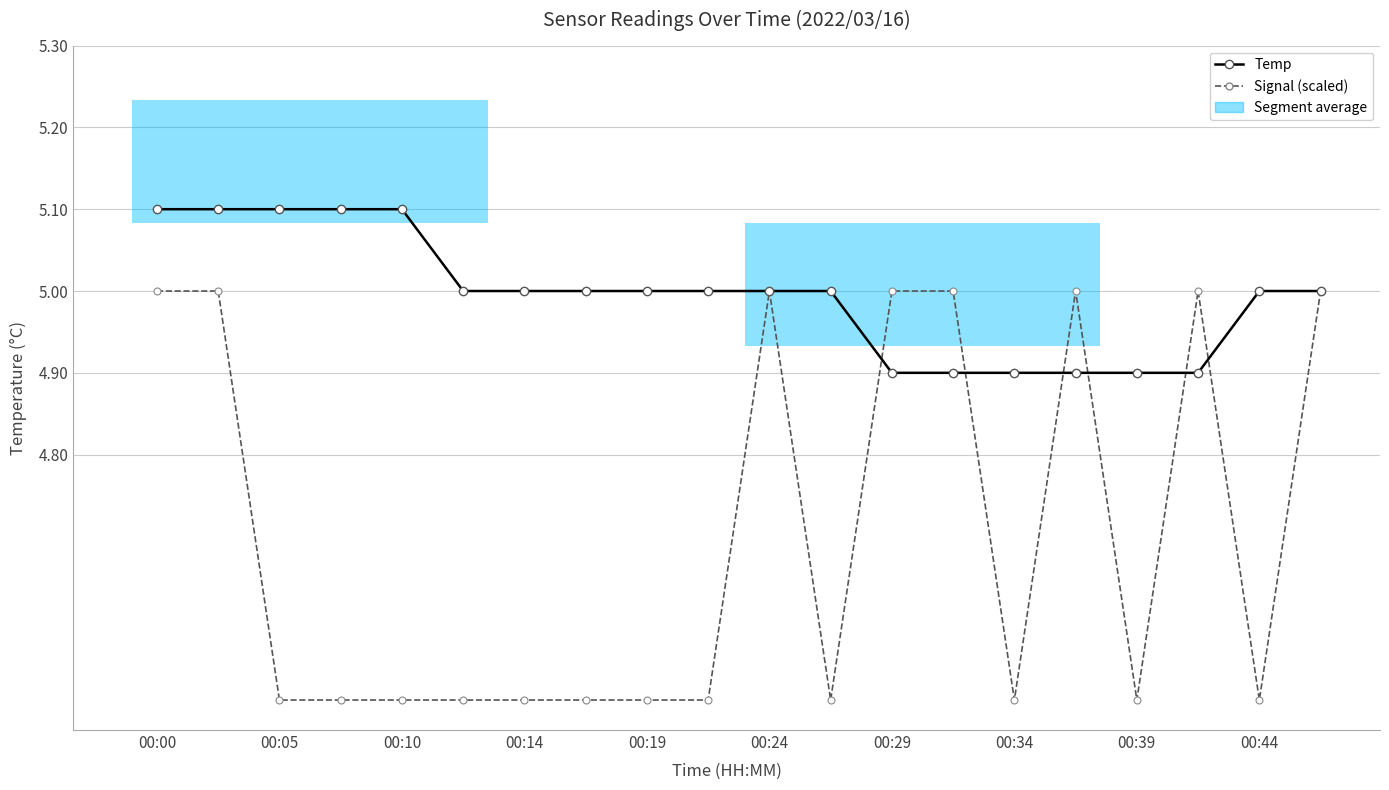

Rank the series at 00:29 from lowest to highest value.

Temp, Signal (scaled)